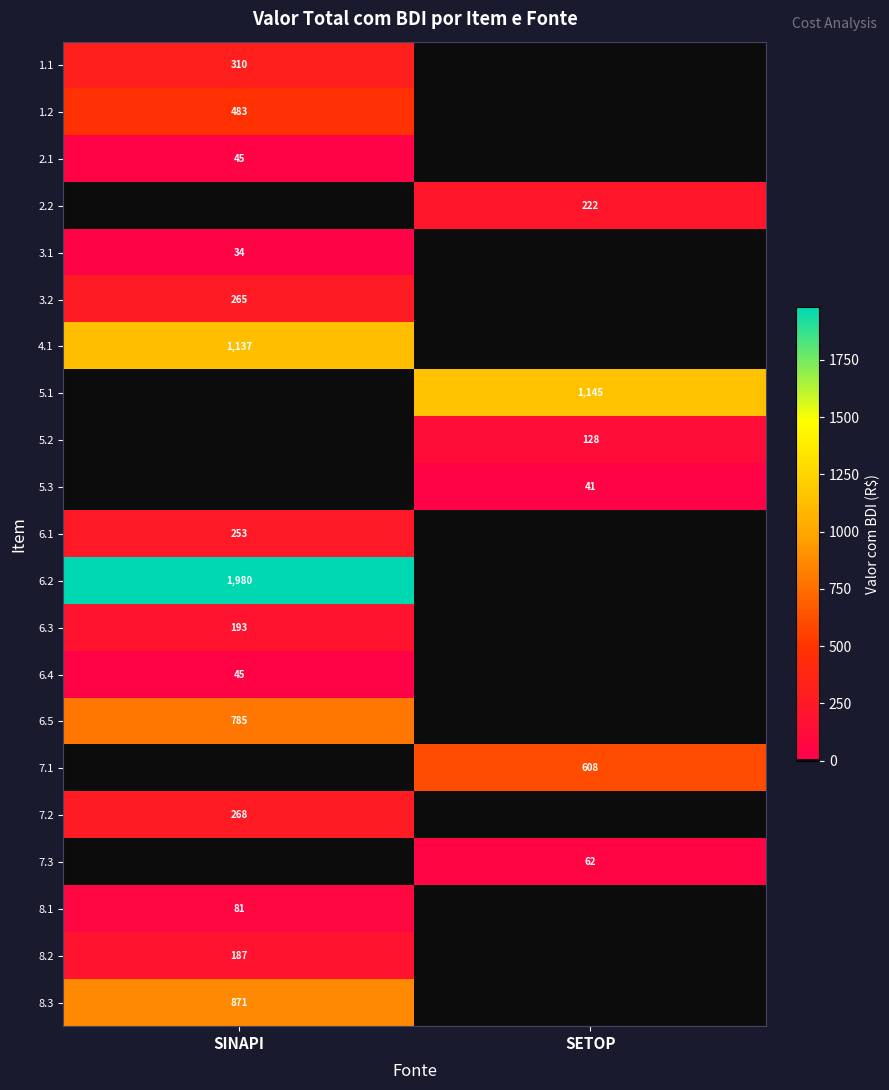

True or false: 6.1 has a value of 89 at SINAPI.

False